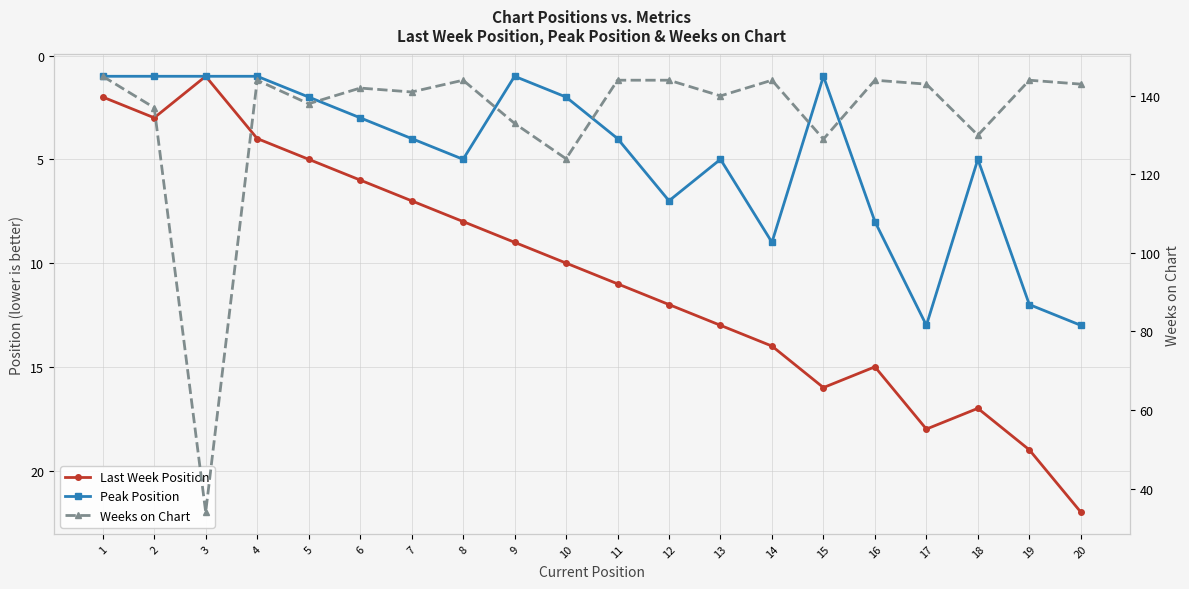

Which series has the largest total across all categories?

Weeks on Chart